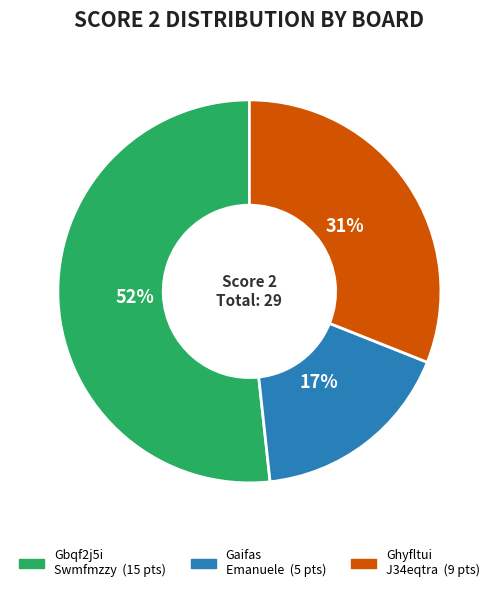

To the nearest percent, what is the average slice percentage?

33%